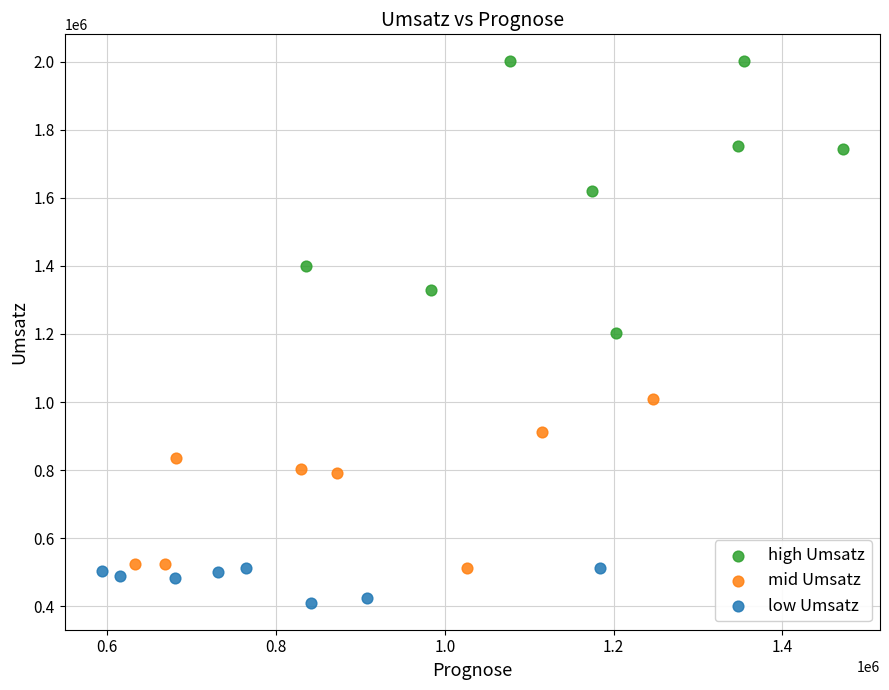

Which series contains the highest Y value?

high Umsatz